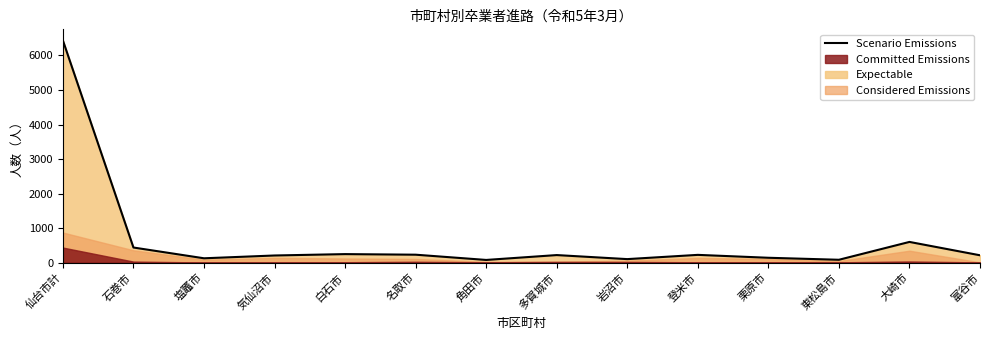

At which label does the data first exceed 217?

仙台市計